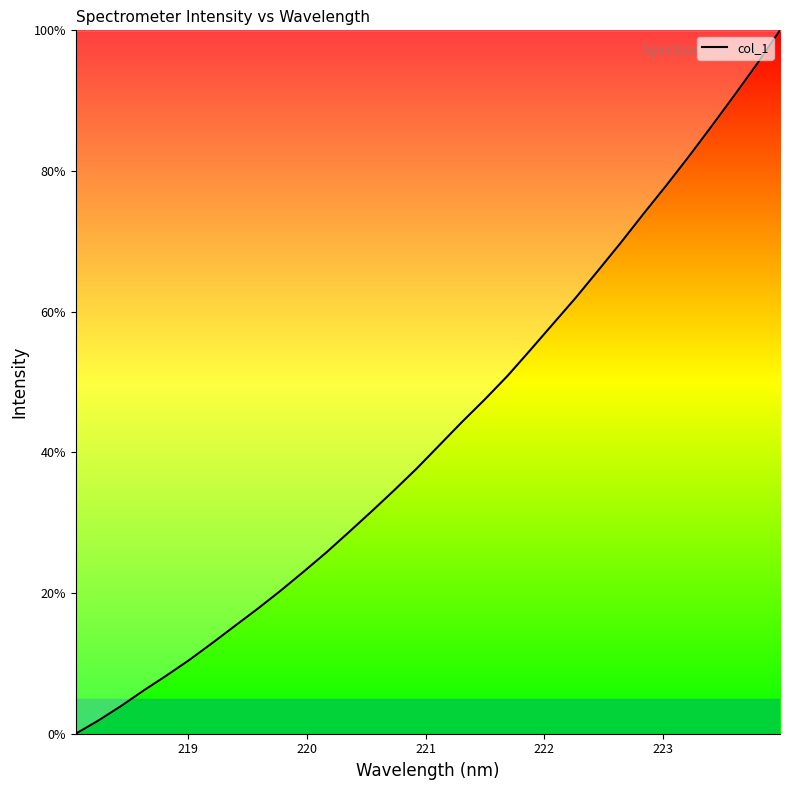

What is the maximum value shown in the chart?

100.0